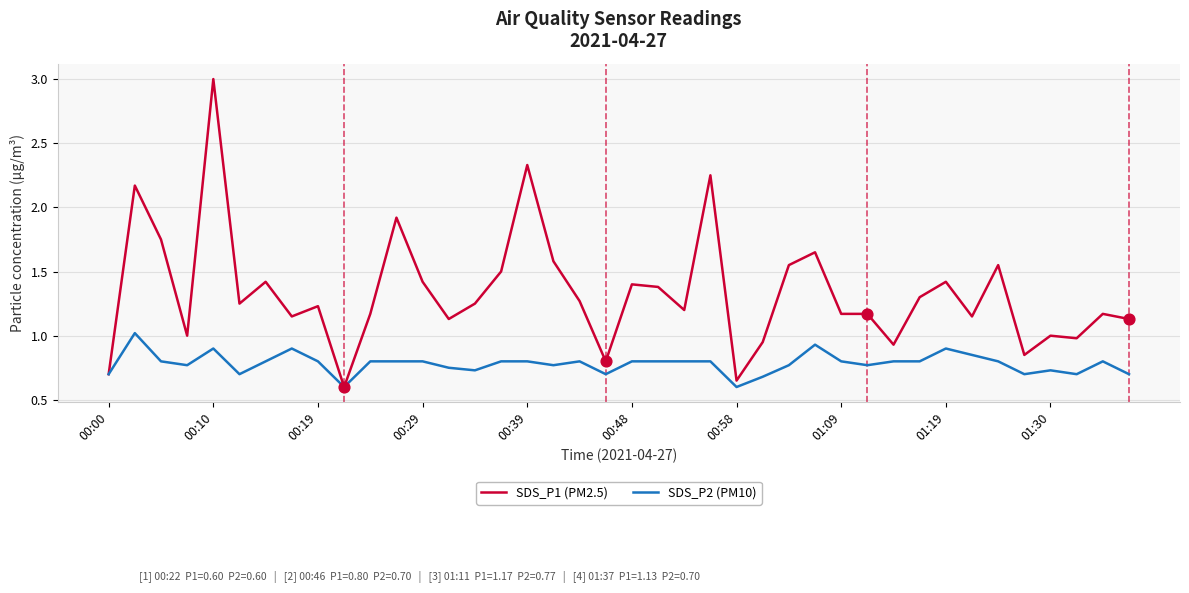

Which series has the largest range (max minus min)?

SDS_P1 (PM2.5)